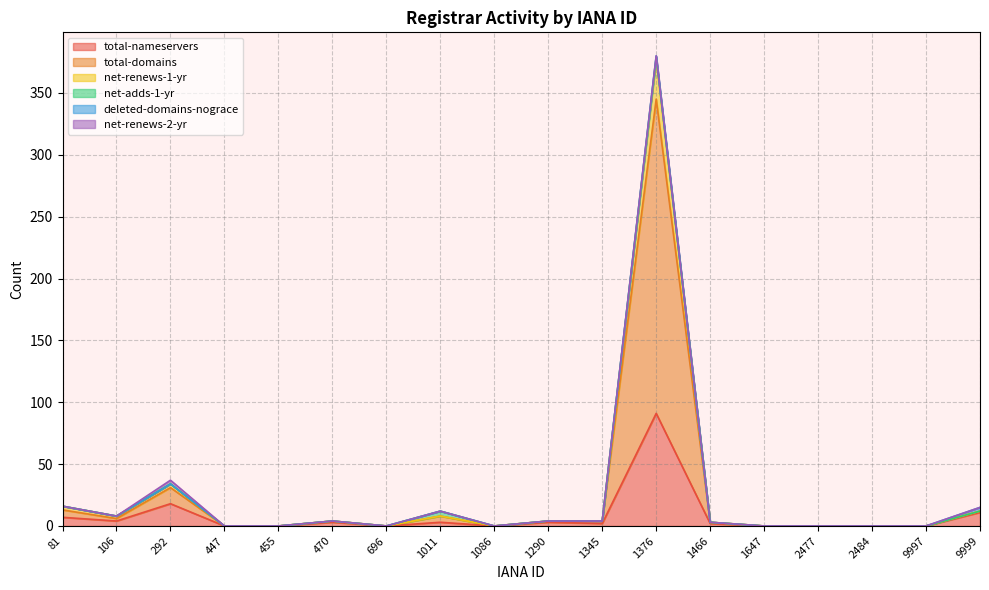

At which label does total-nameservers reach its peak?

1376